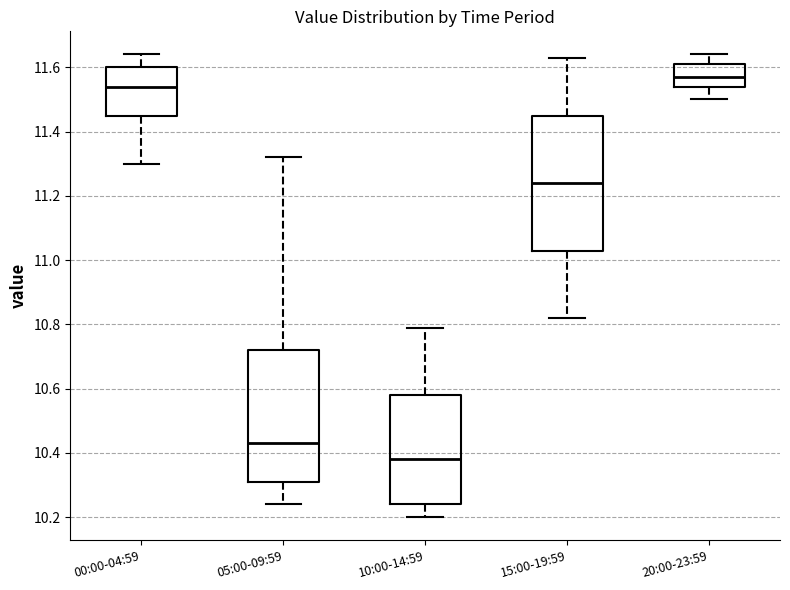

Reading left to right, read every box against the y-axis: the position of its median line, the range the box covers, and the ends of its whiskers. The values are not printed on the chart, so give them approximately, as read against the axis.

00:00-04:59: median 11.54, box 11.46 to 11.60, whiskers 11.30 to 11.64
05:00-09:59: median 10.44, box 10.32 to 10.72, whiskers 10.24 to 11.32
10:00-14:59: median 10.38, box 10.24 to 10.58, whiskers 10.20 to 10.80
15:00-19:59: median 11.24, box 11.04 to 11.46, whiskers 10.82 to 11.64
20:00-23:59: median 11.58, box 11.54 to 11.62, whiskers 11.50 to 11.64